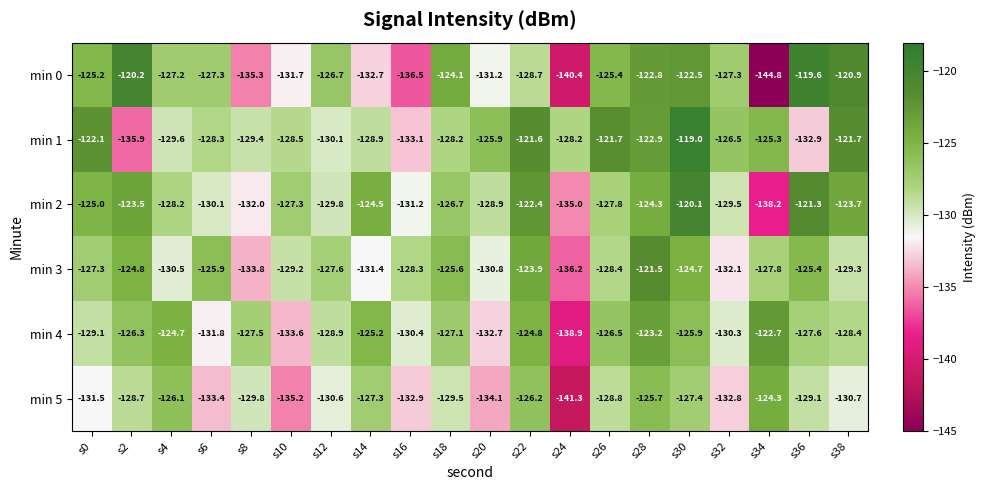

At s16, list the series in order from largest to smallest.

min 3, min 4, min 2, min 5, min 1, min 0